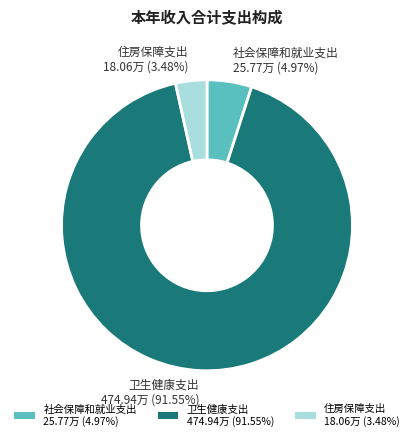

How many segments does this pie chart have?

3